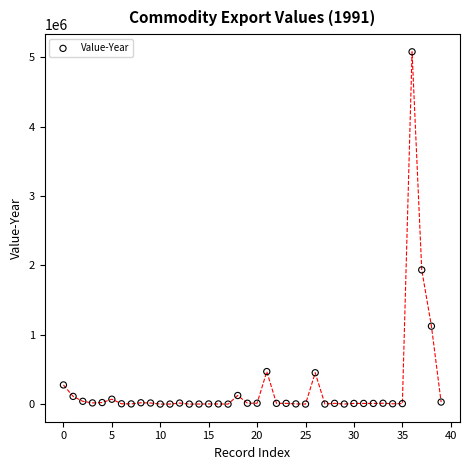

What is the range of Y values (max minus min)?

5081074